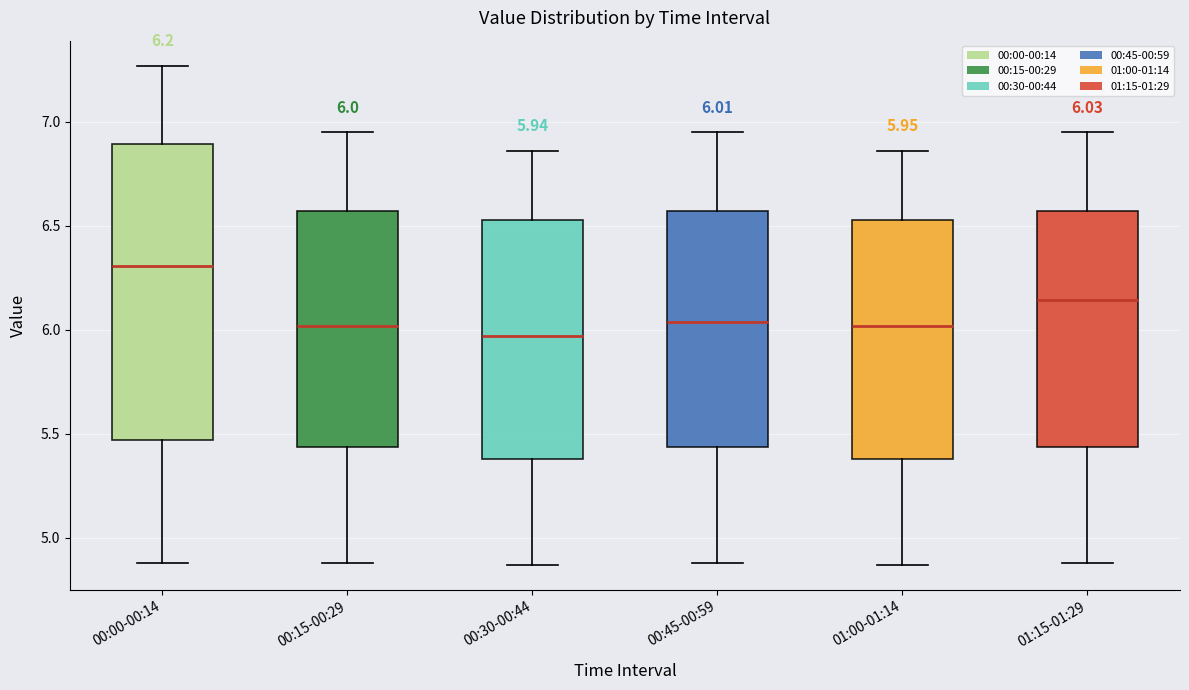

Which box is the tallest, from its lower edge to its upper edge?

00:00-00:14